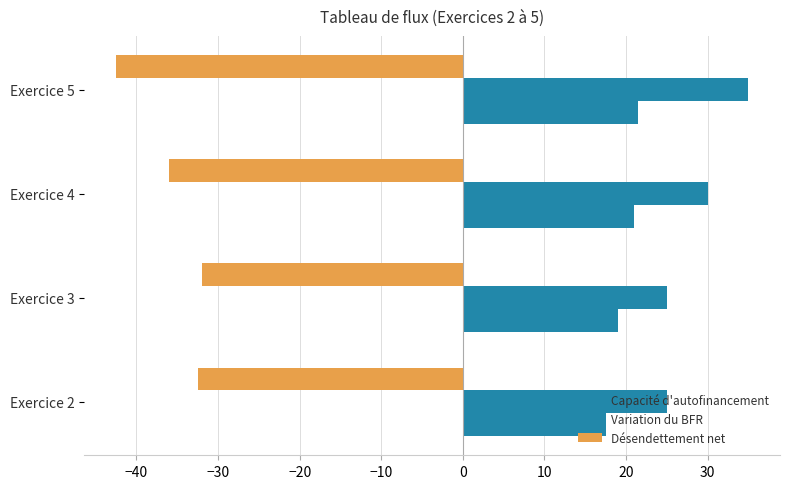

Count the number of data series in this chart.

3